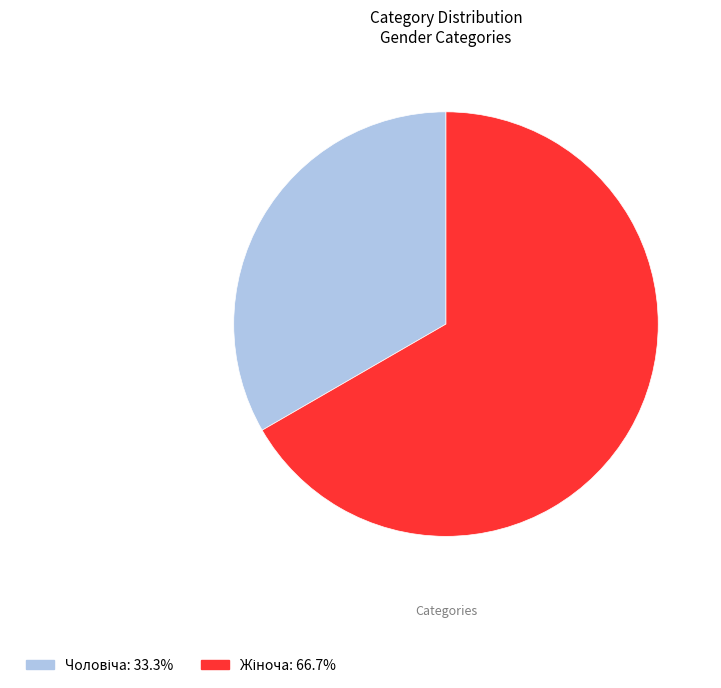

How many segments does this pie chart have?

2